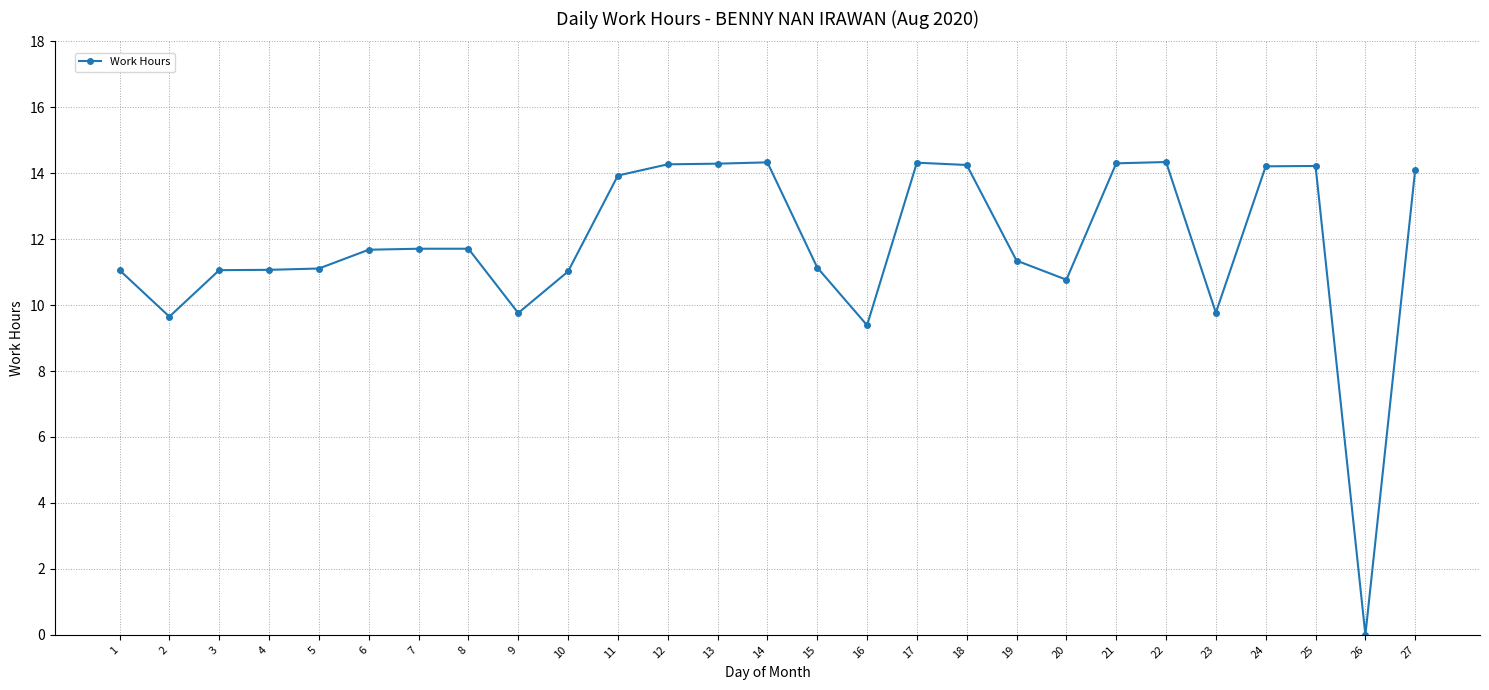

How many lines are shown in the chart?

1